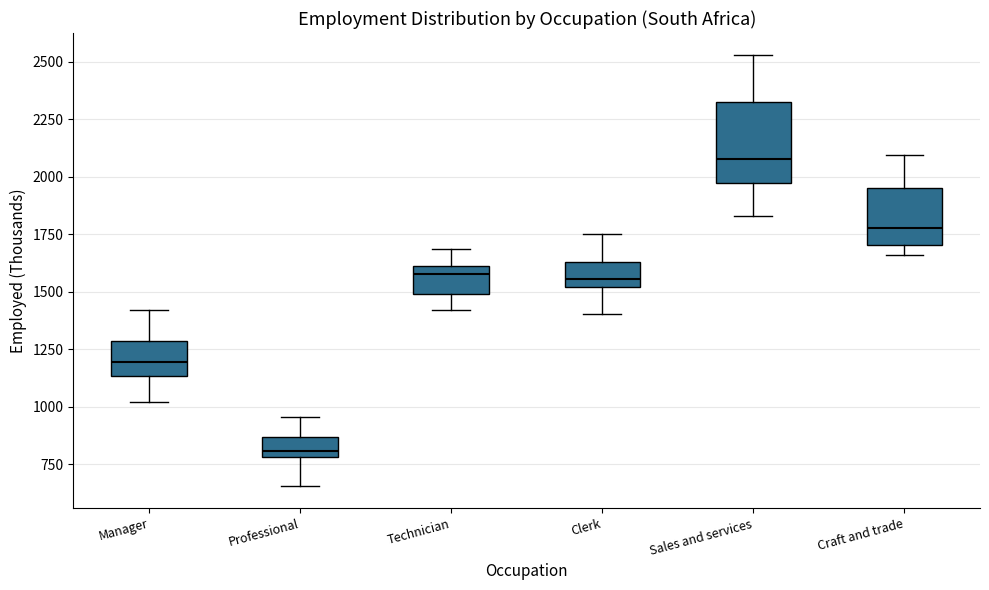

Reading left to right, transcribe this box plot: for each box, give where its median line is, the range the box spans, and where its two whiskers end, as read against the y-axis. The values are not printed on the chart, so give them approximately, as read against the axis.

Manager: median 1200, box 1150 to 1300, whiskers 1000 to 1400
Professional: median 800 (just above the box's lower edge), box 800 to 850, whiskers 650 to 950
Technician: median 1550, box 1500 to 1600, whiskers 1400 to 1700
Clerk: median 1550, box 1500 to 1650, whiskers 1400 to 1750
Sales and services: median 2100, box 1950 to 2300, whiskers 1850 to 2550
Craft and trade: median 1750, box 1700 to 1950, whiskers 1650 to 2100